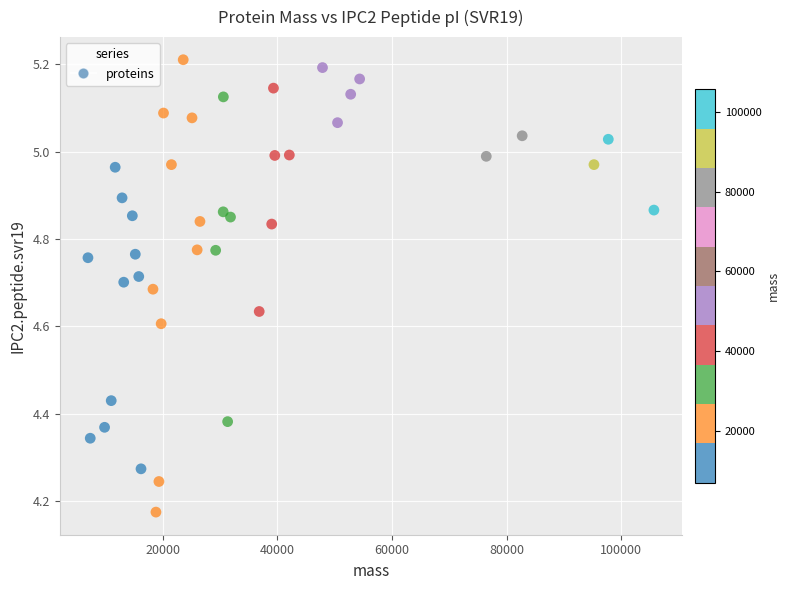

What is the range of X values (max minus min)?

98727.3